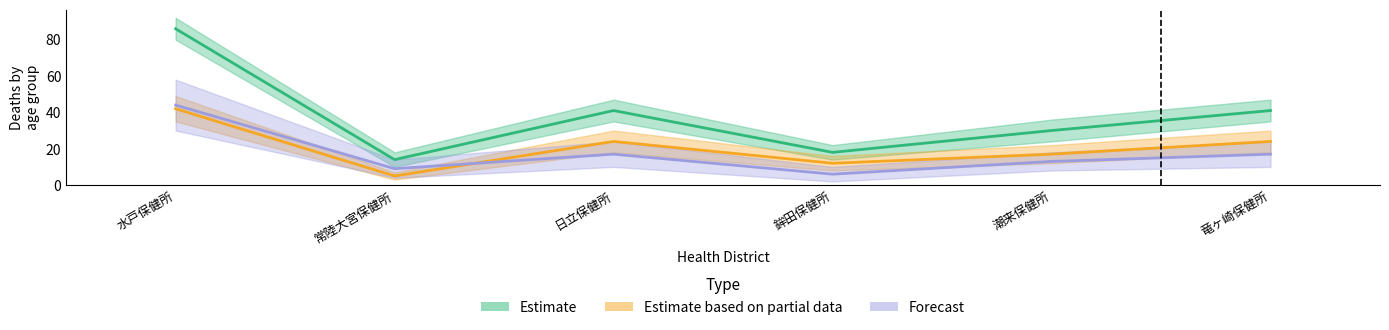

Where is the first local minimum for Forecast?

常陸大宮保健所